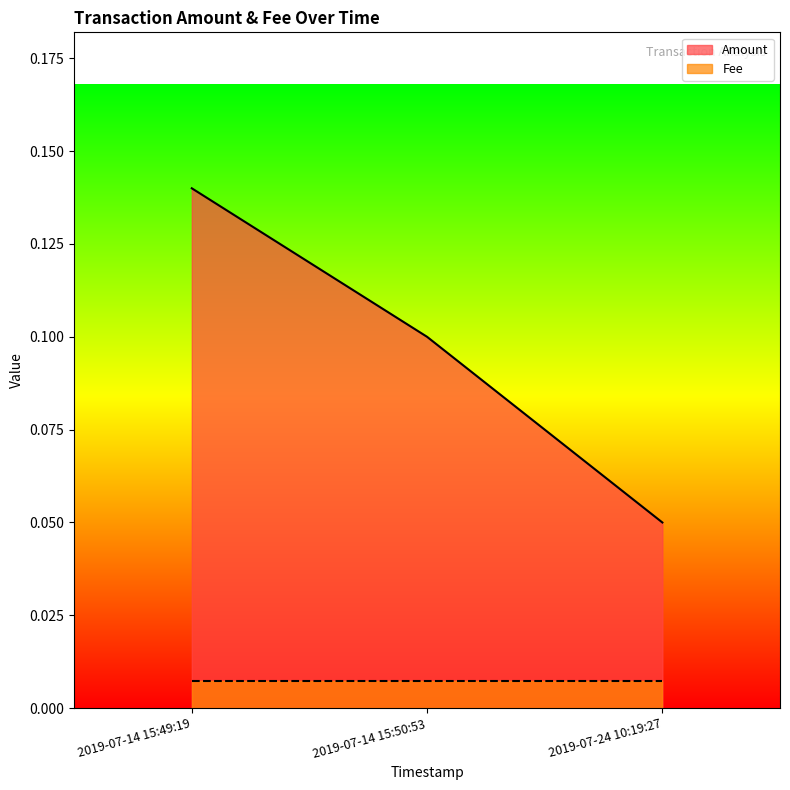

The chart shows a value of 0.1 at 2019-07-14 15:49:19. True or false?

True